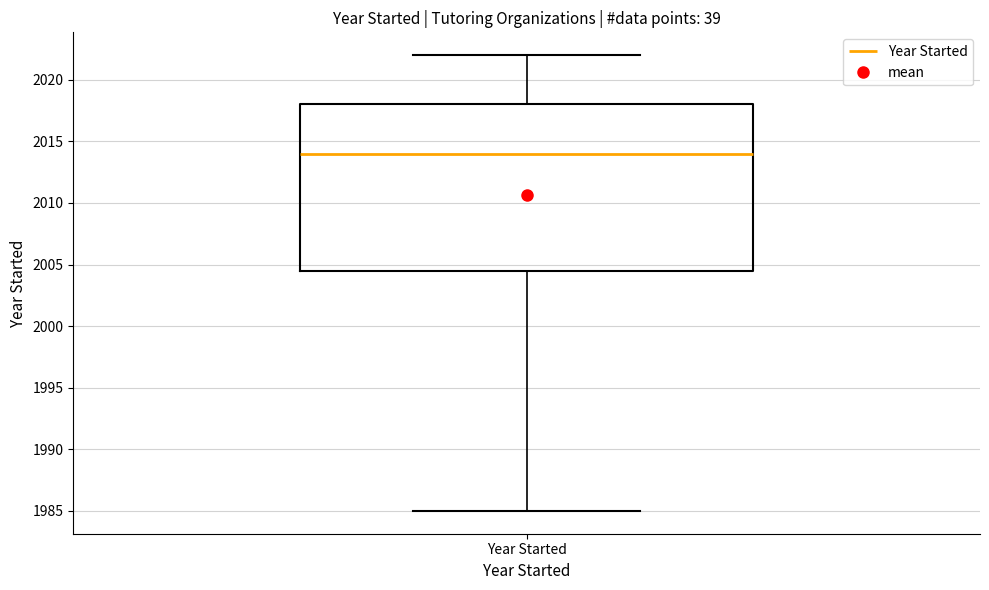

Read this box plot against the y-axis: the position of the median line, the range covered by the box, and the ends of both whiskers. The values are not printed on the chart, so give them approximately, as read against the axis.

median 2014.0, box 2004.5 to 2018.0, whiskers 1985.0 to 2022.0